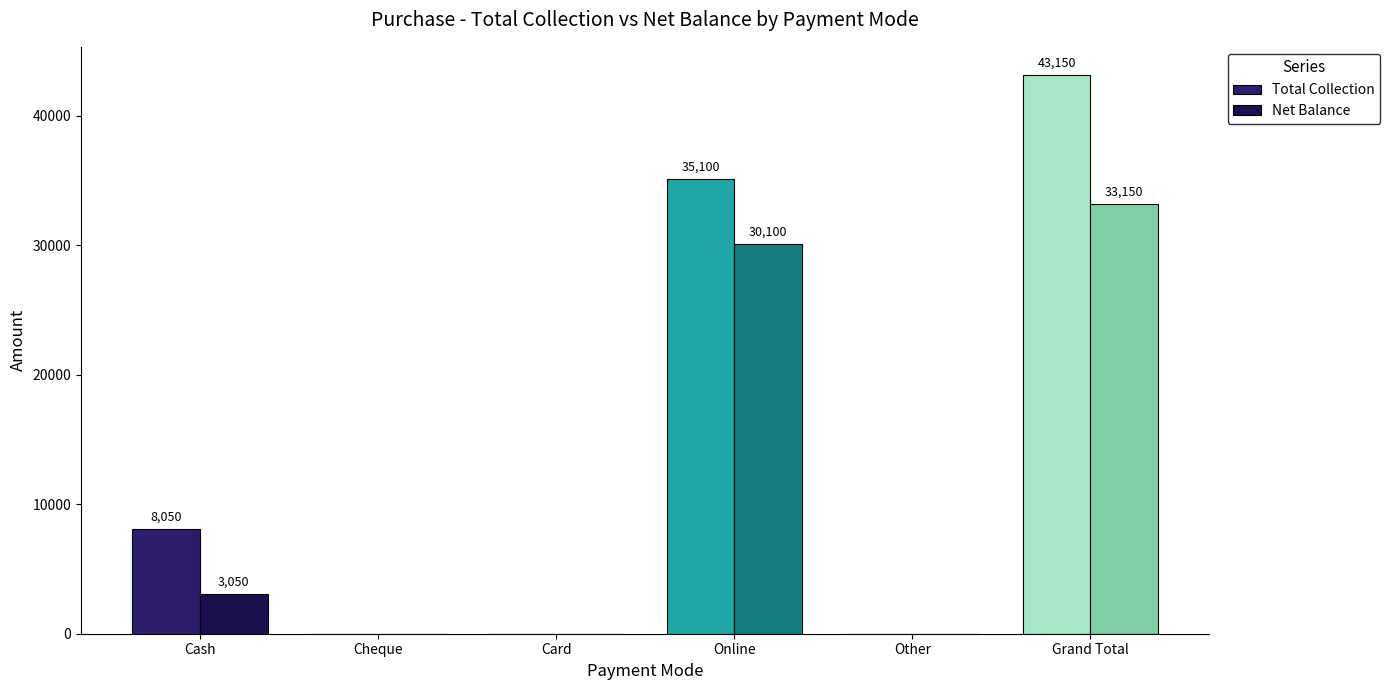

True or false: Total Collection has a value of 23581 at Cheque.

False